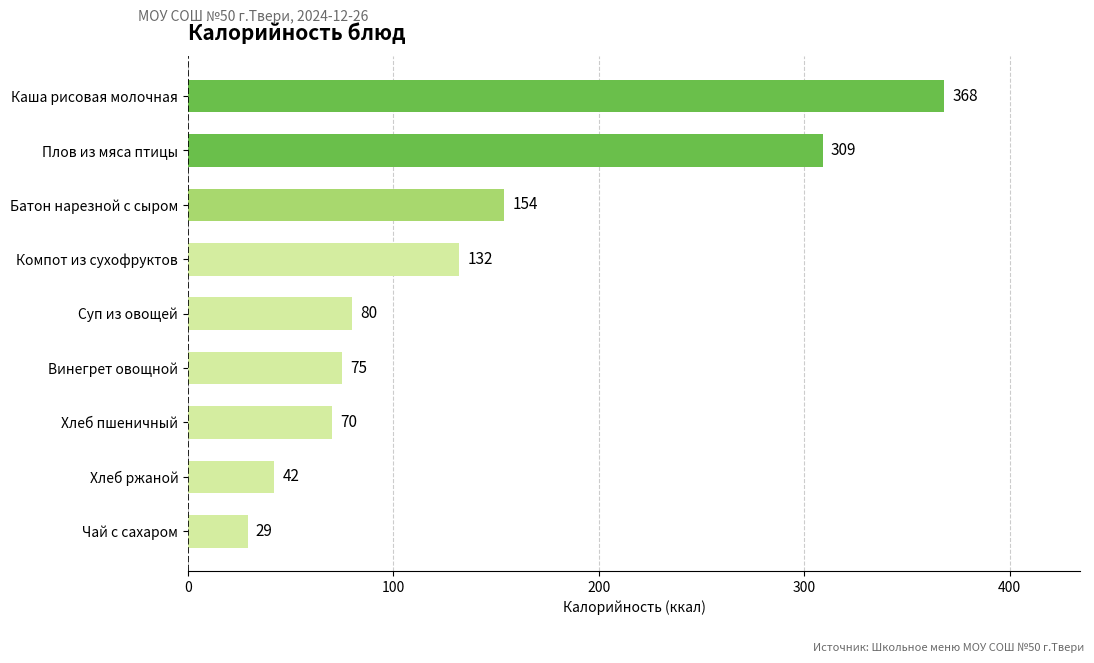

How many categories are shown in the chart?

9